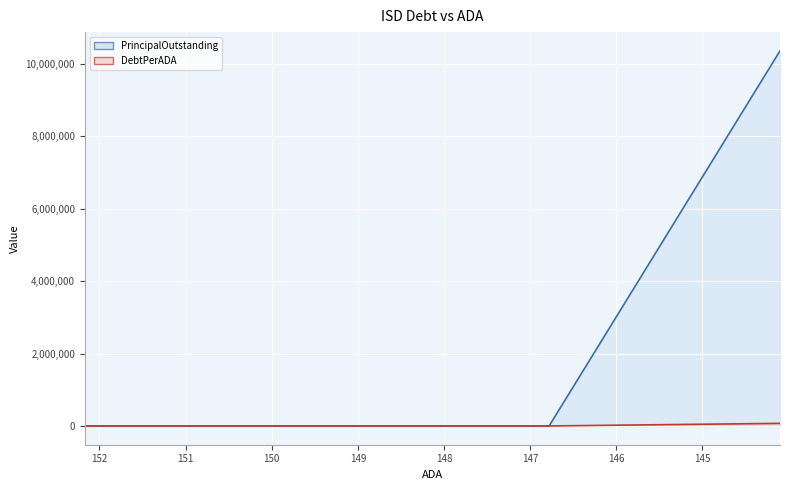

At which category is the sum across all series the highest?

144.1